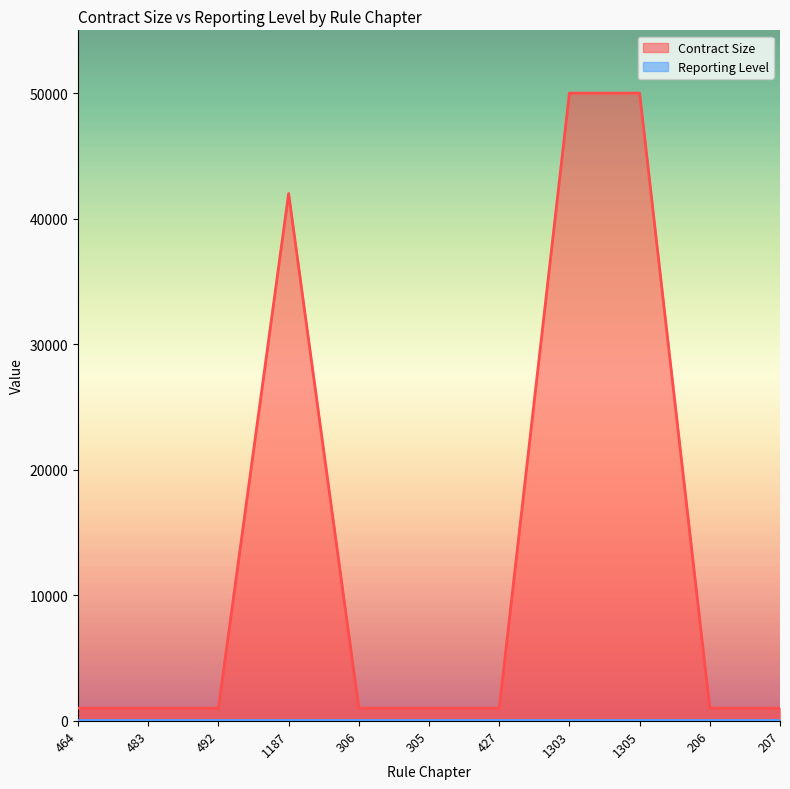

How many distinct data groups are displayed?

2